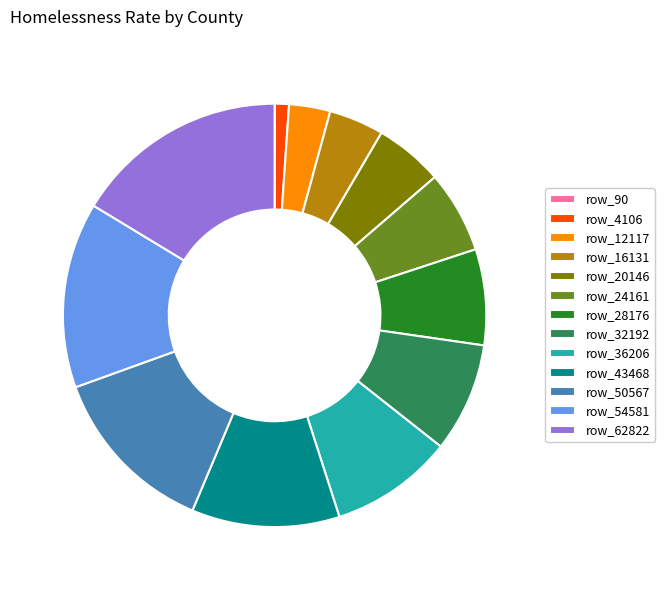

Is row_50567 the majority of the pie?

No